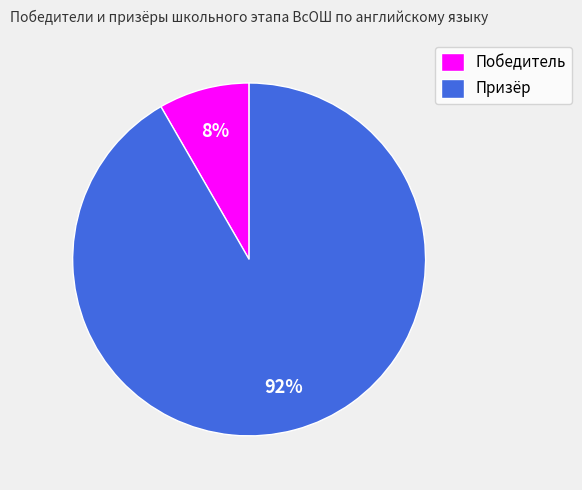

Count the number of slices in the pie.

2